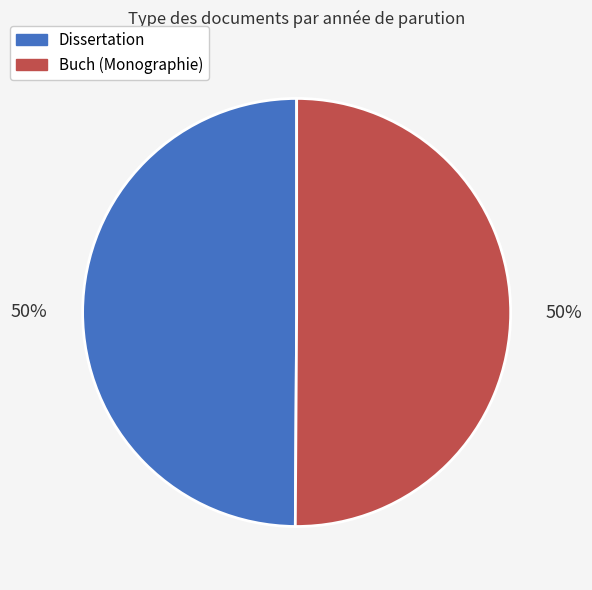

To the nearest percent, what is the average slice percentage?

50%